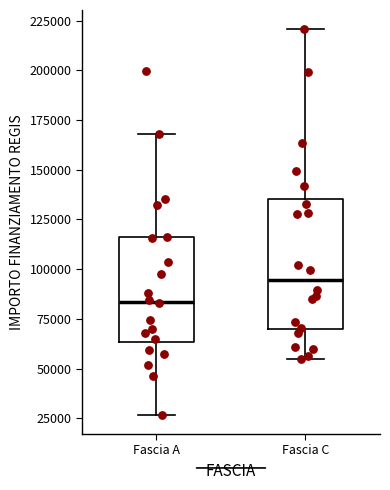

Reading left to right, read every box against the y-axis: the position of its median line, the range the box covers, and the ends of its whiskers. The values are not printed on the chart, so give them approximately, as read against the axis.

Fascia A: median 85000, box 65000 to 115000, whiskers 25000 to 170000
Fascia C: median 95000, box 70000 to 135000, whiskers 55000 to 220000